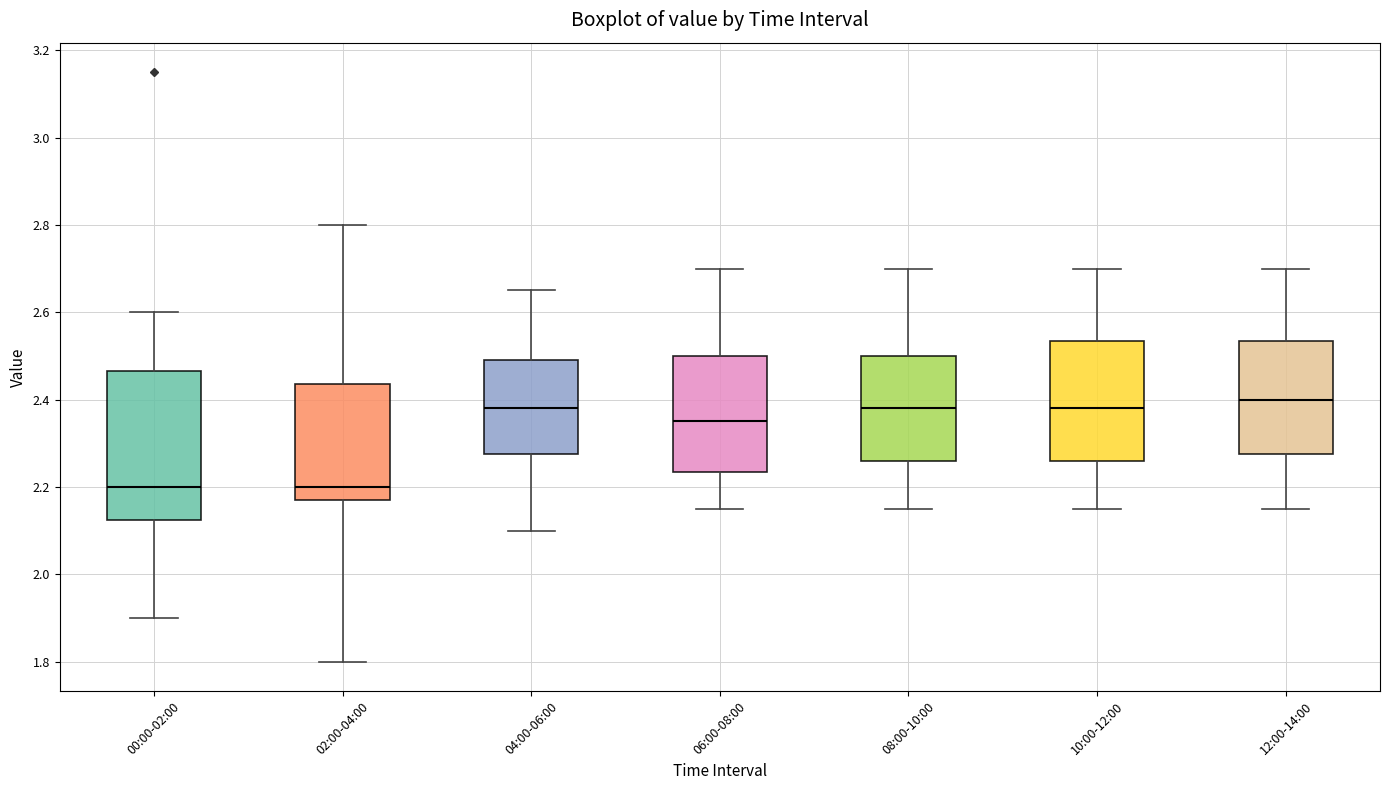

Where does the lower whisker of the box for 10:00-12:00 end on the y-axis? The values are not printed on the chart, so give them approximately, as read against the axis.

2.16